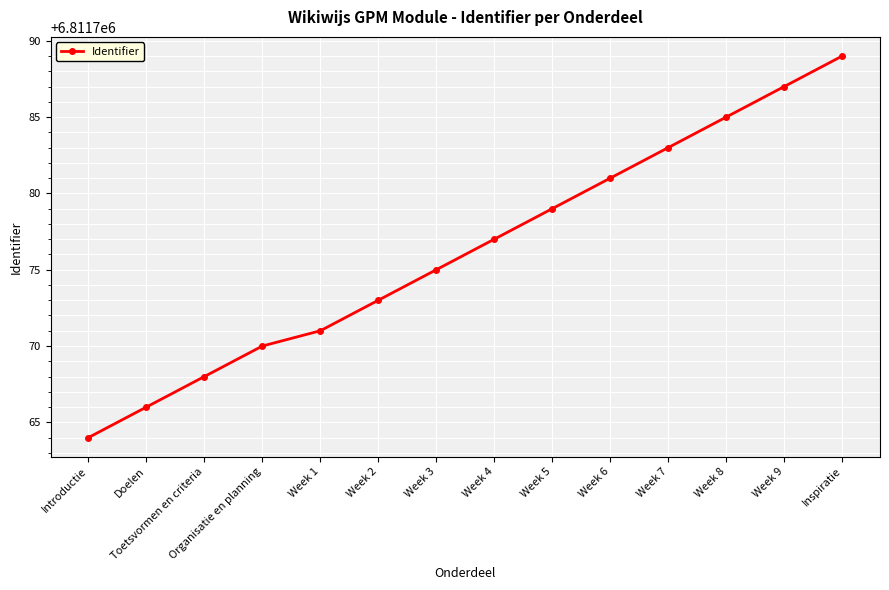

Rank the categories by value from lowest to highest.

Introductie, Doelen, Toetsvormen en criteria, Organisatie en planning, Week 1, Week 2, Week 3, Week 4, Week 5, Week 6, Week 7, Week 8, Week 9, Inspiratie